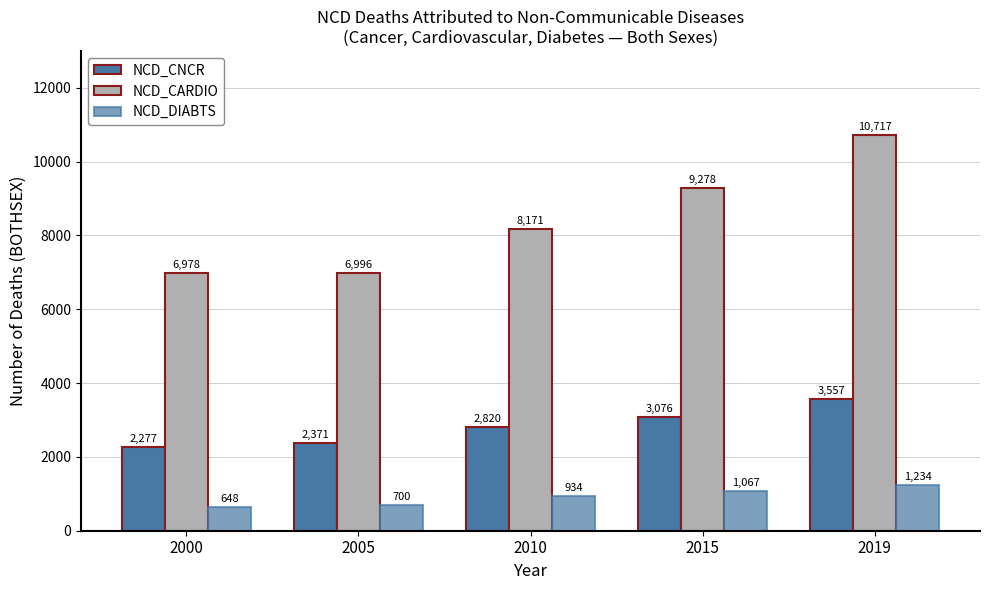

What is the total value across all series at 2005?

10067